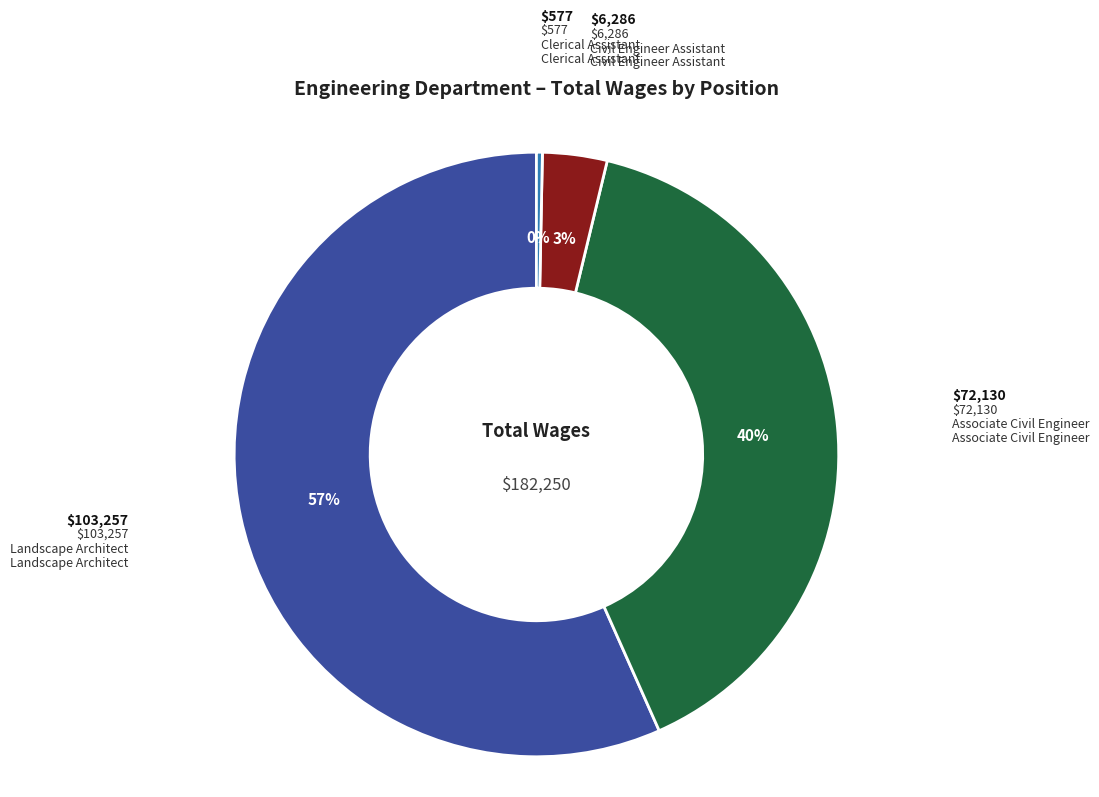

The Landscape Architect slice represents 68% of the pie. True or false?

False